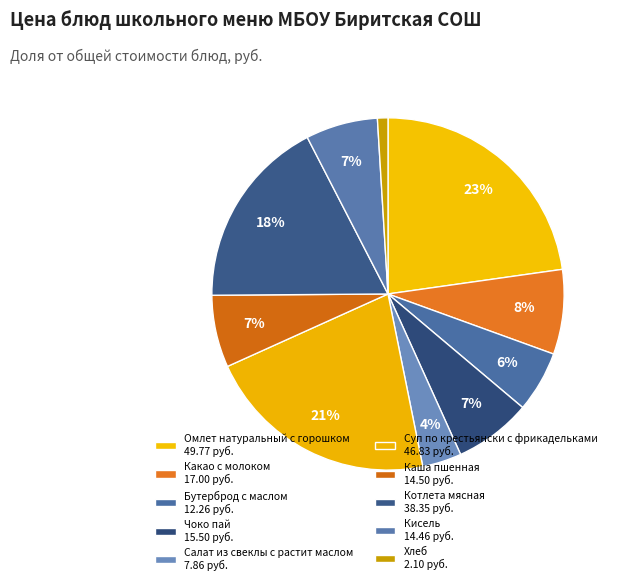

Do Котлета мясная and Бутерброд с маслом together represent more than half of the pie?

No